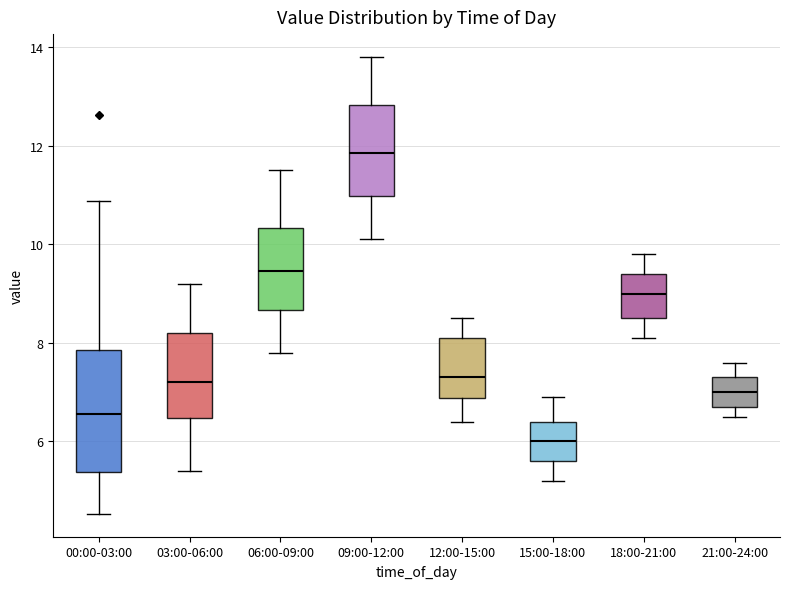

Reading left to right, read every box against the y-axis: the position of its median line, the range the box covers, and the ends of its whiskers. The values are not printed on the chart, so give them approximately, as read against the axis.

00:00-03:00: median 6.6, box 5.4 to 7.8, whiskers 4.6 to 10.8
03:00-06:00: median 7.2, box 6.4 to 8.2, whiskers 5.4 to 9.2
06:00-09:00: median 9.4, box 8.6 to 10.4, whiskers 7.8 to 11.6
09:00-12:00: median 11.8, box 11.0 to 12.8, whiskers 10.2 to 13.8
12:00-15:00: median 7.4, box 6.8 to 8.2, whiskers 6.4 to 8.6
15:00-18:00: median 6.0, box 5.6 to 6.4, whiskers 5.2 to 7.0
18:00-21:00: median 9.0, box 8.6 to 9.4, whiskers 8.2 to 9.8
21:00-24:00: median 7.0, box 6.8 to 7.4, whiskers 6.6 to 7.6